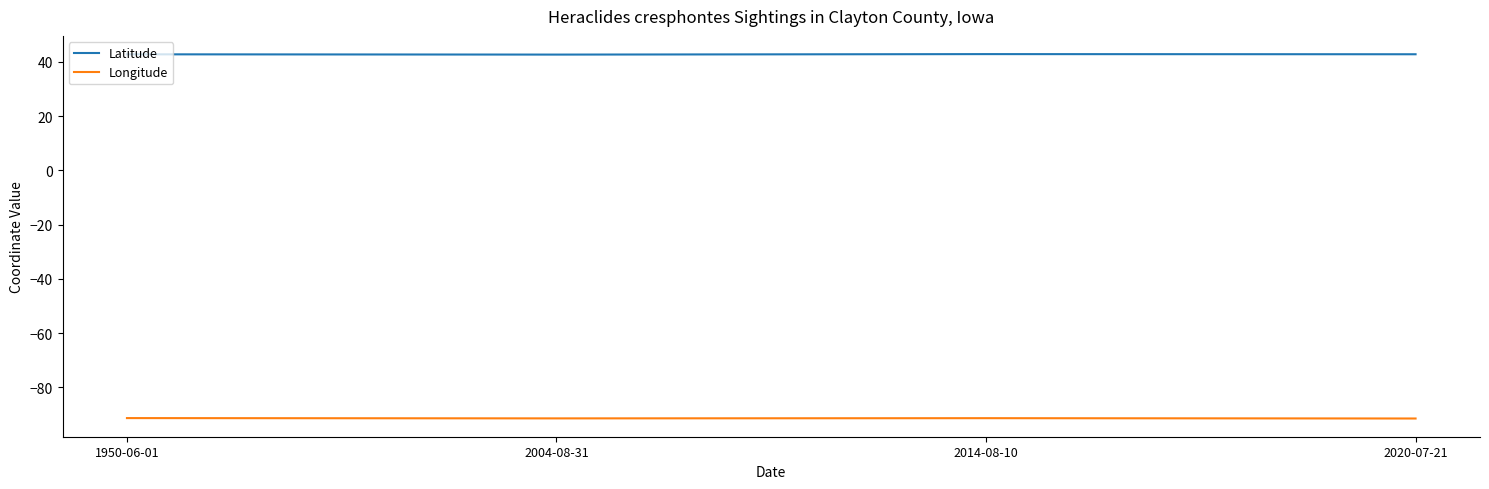

What is the maximum value for Longitude?

-91.3